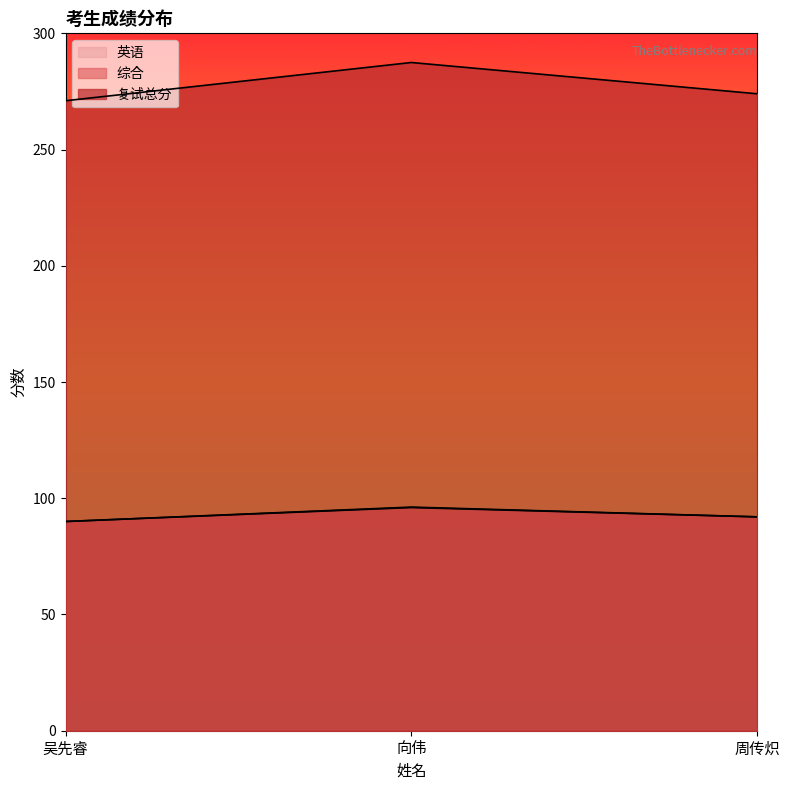

Which series has the largest range (max minus min)?

复试总分